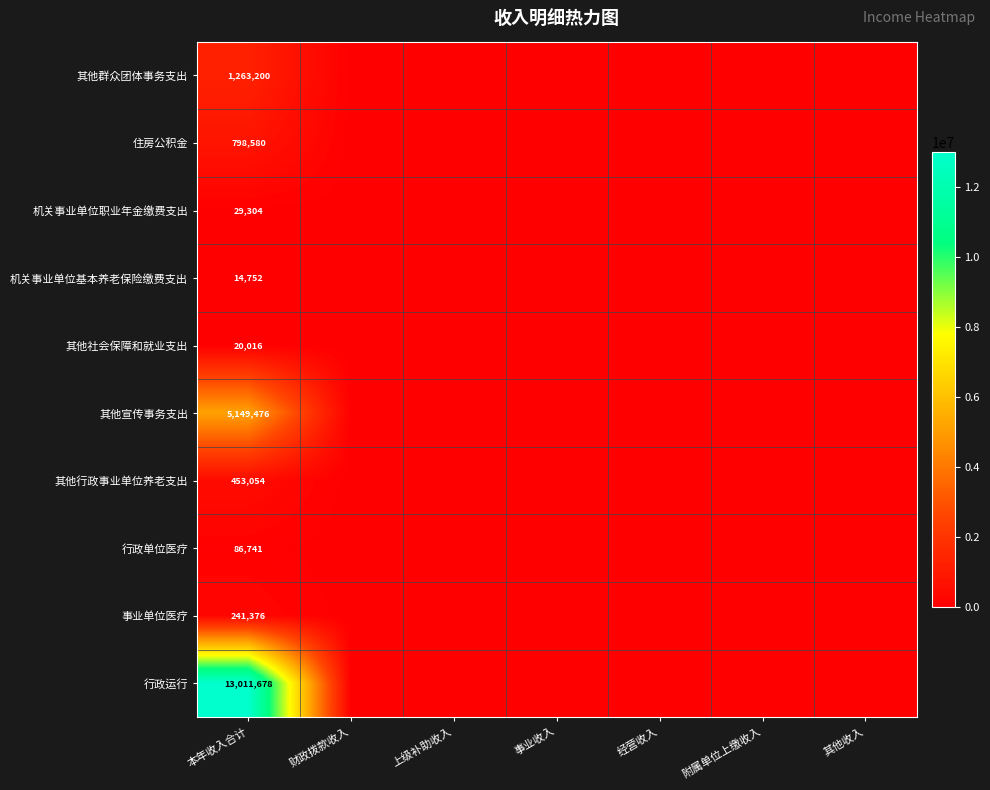

The 住房公积金 series shows 798580 at 本年收入合计. True or false?

True